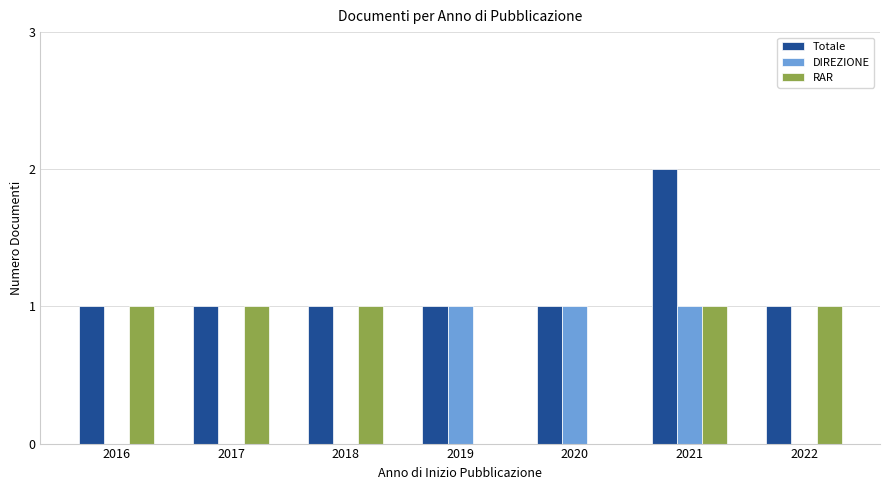

What is the total value across all series at 2016?

2